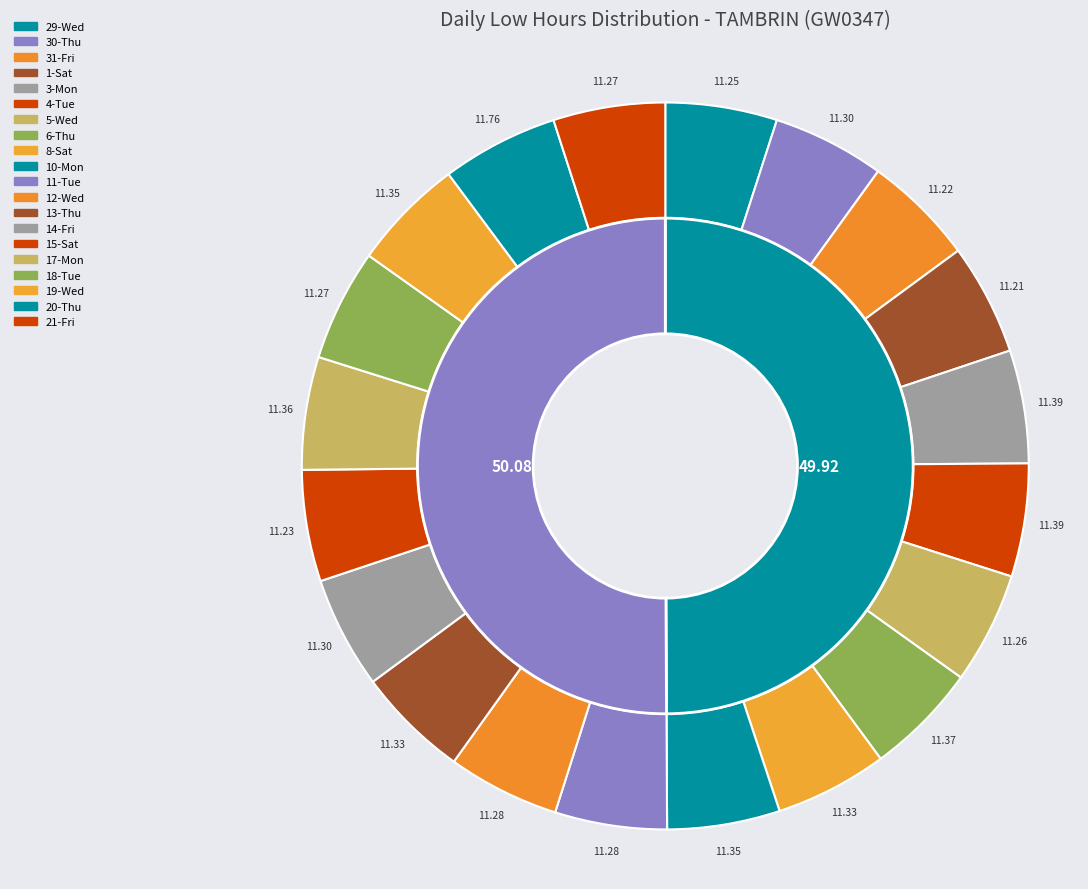

Is it true that 12-Wed is 15% of the pie?

False